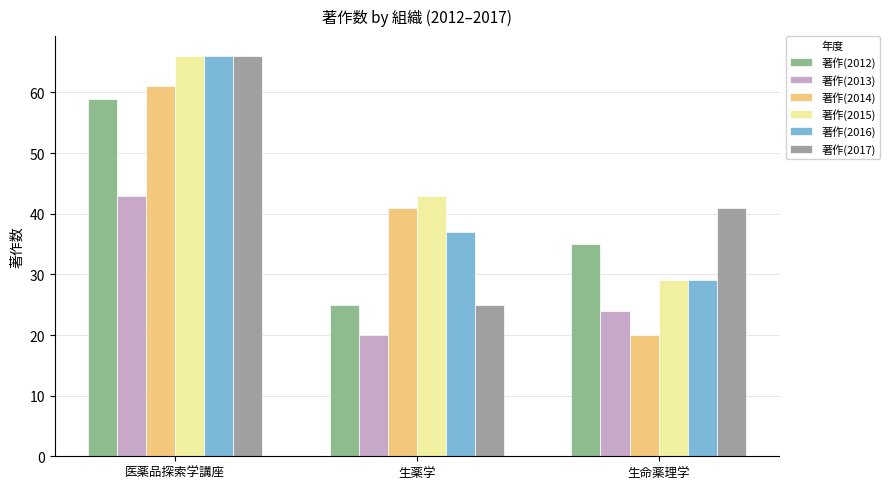

What are all the series names shown in the legend?

著作(2012), 著作(2013), 著作(2014), 著作(2015), 著作(2016), 著作(2017)